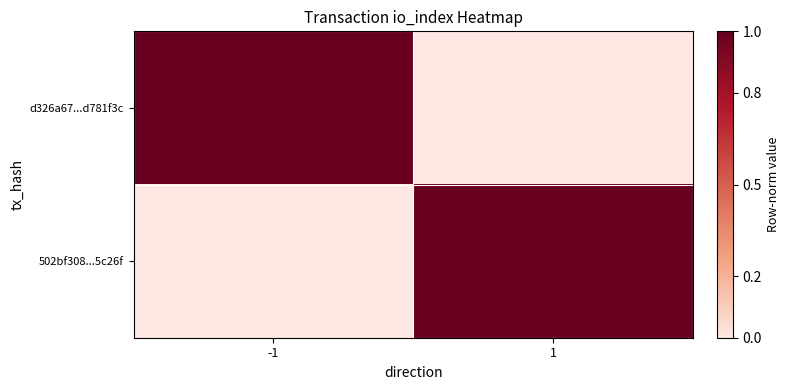

Which has a higher value, 1 or -1?

-1